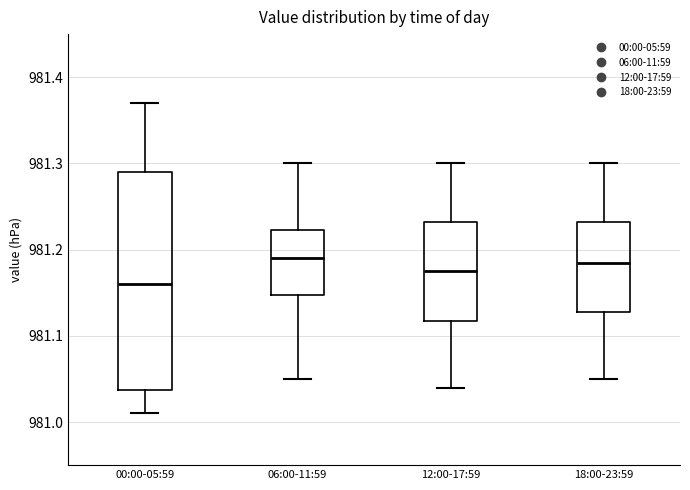

Where does the median line of the box for 00:00-05:59 sit on the y-axis? The values are not printed on the chart, so give them approximately, as read against the axis.

981.16